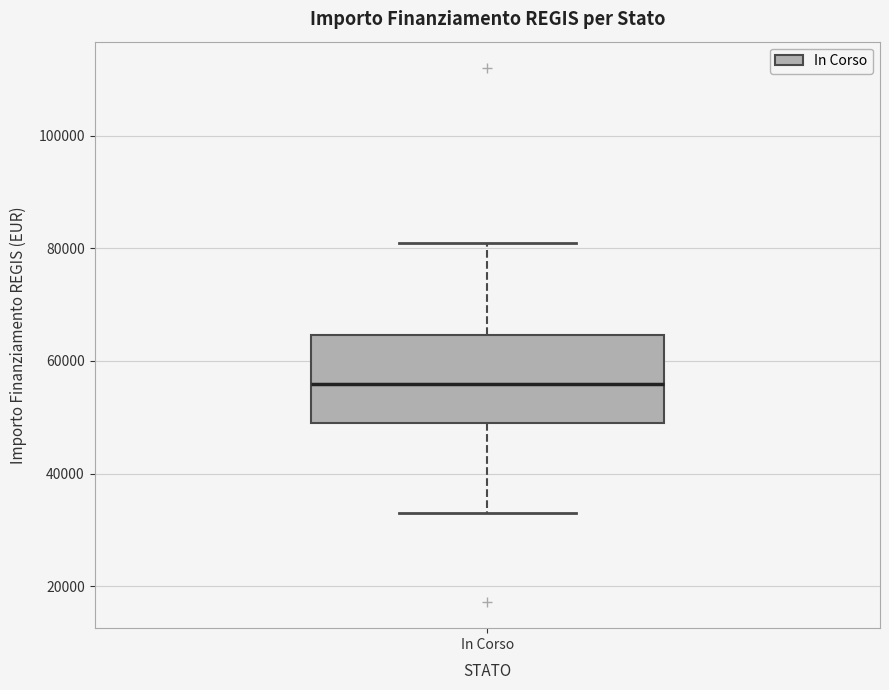

Transcribe this box plot: give where the median line is, the range the box spans, and where the two whiskers end, as read against the y-axis. The values are not printed on the chart, so give them approximately, as read against the axis.

median 56000, box 50000 to 64000, whiskers 32000 to 80000